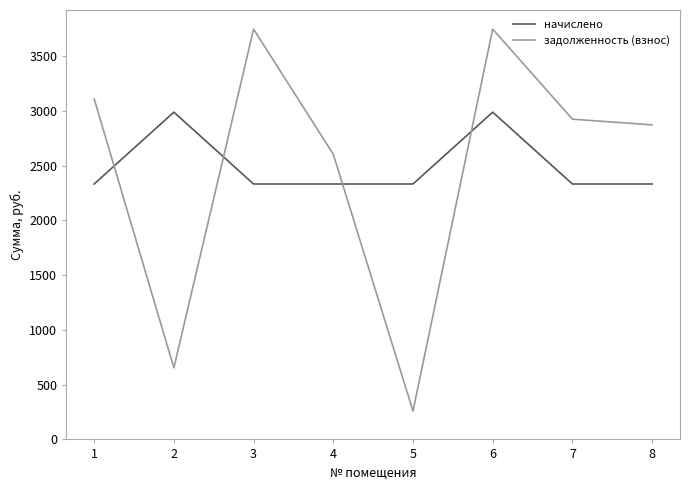

What is the total value across all series at 3?

6079.8